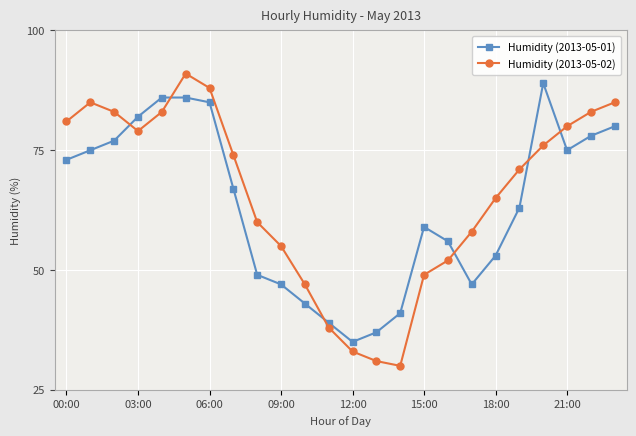

True or false: Humidity (2013-05-01) has more than 0 interior local peaks.

True